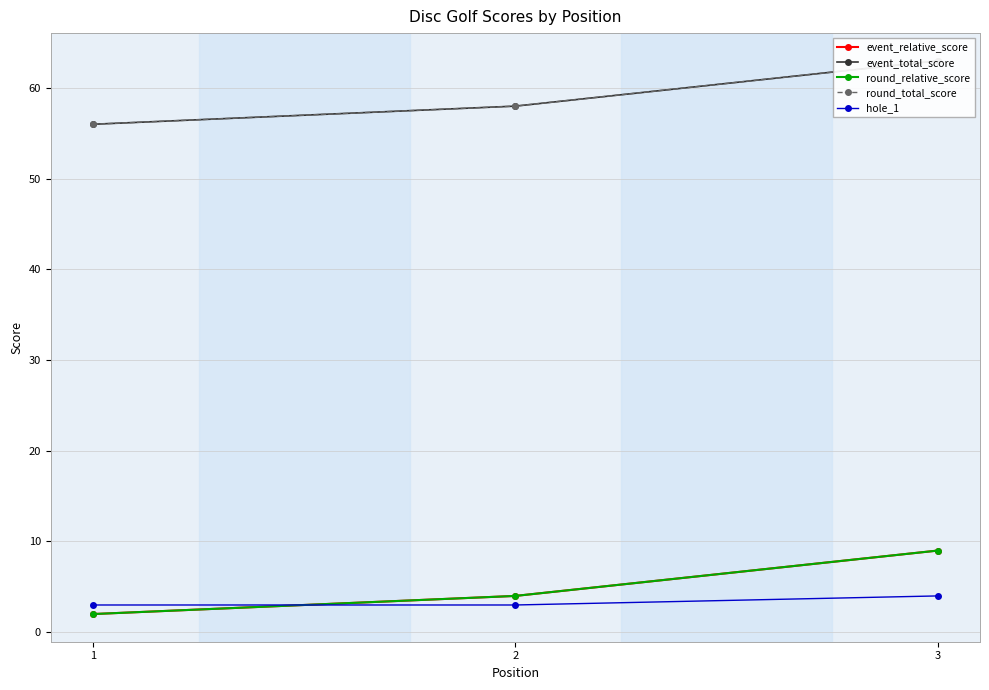

How many hole_1 values are between 3 and 4?

3